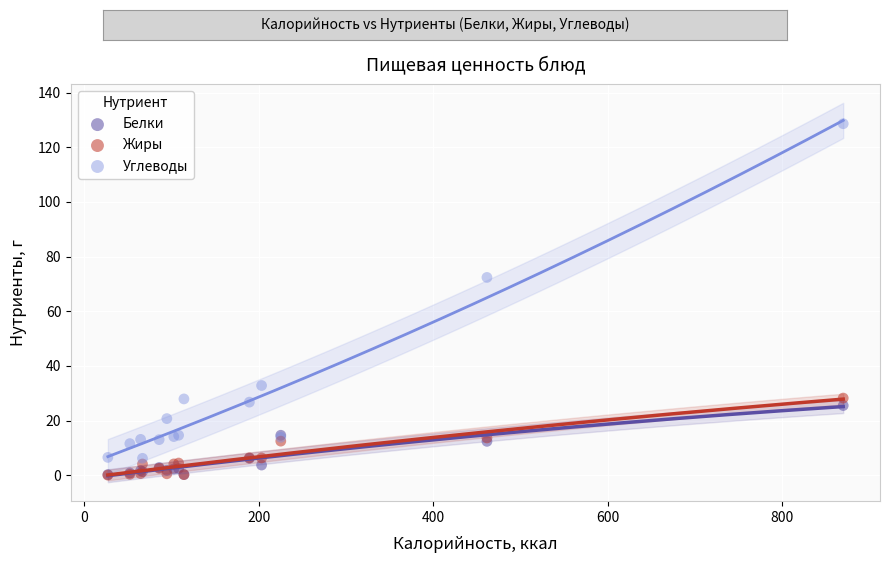

In the Углеводы series, what Y value is closest to 67?

72.4